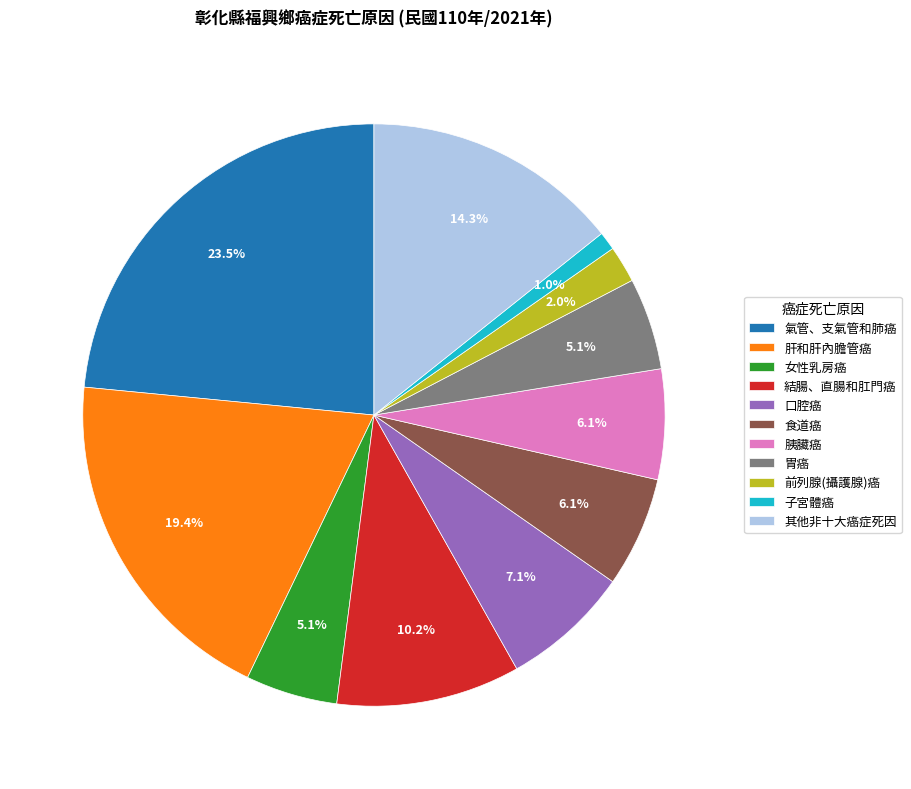

What is the ratio of the value at 子宮體癌 to the value at 胃癌?

0.2